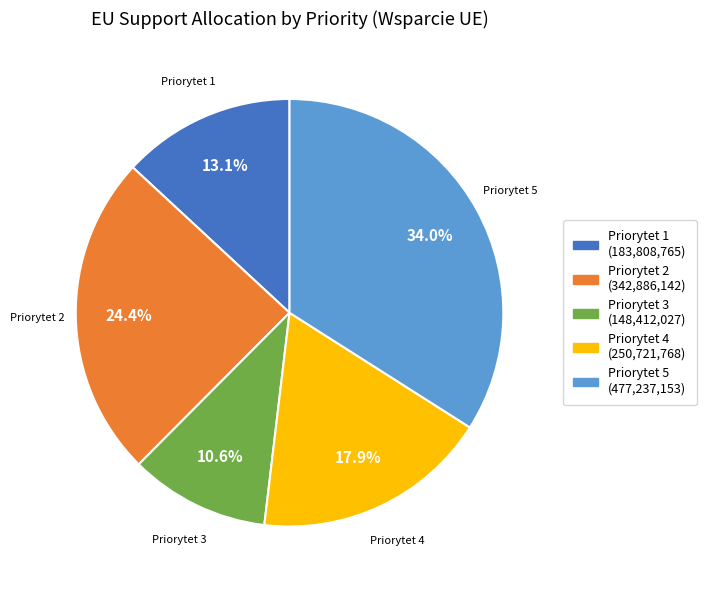

Count the number of slices in the pie.

5